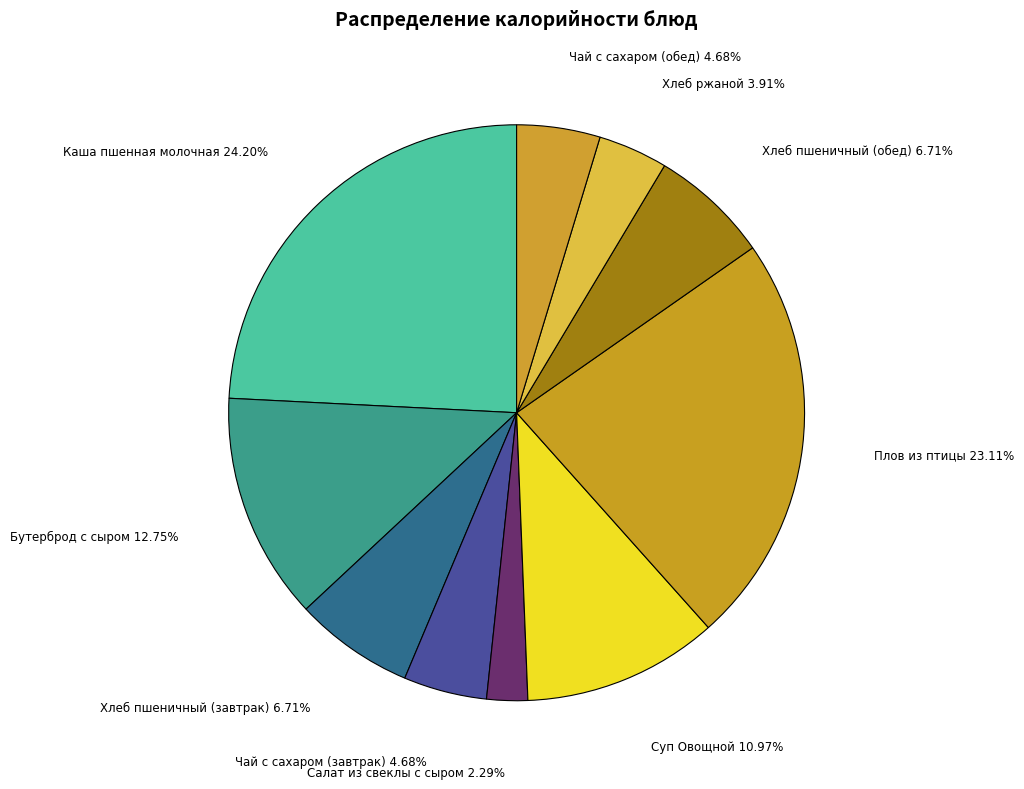

Is there any slice that represents more than half of the pie?

No